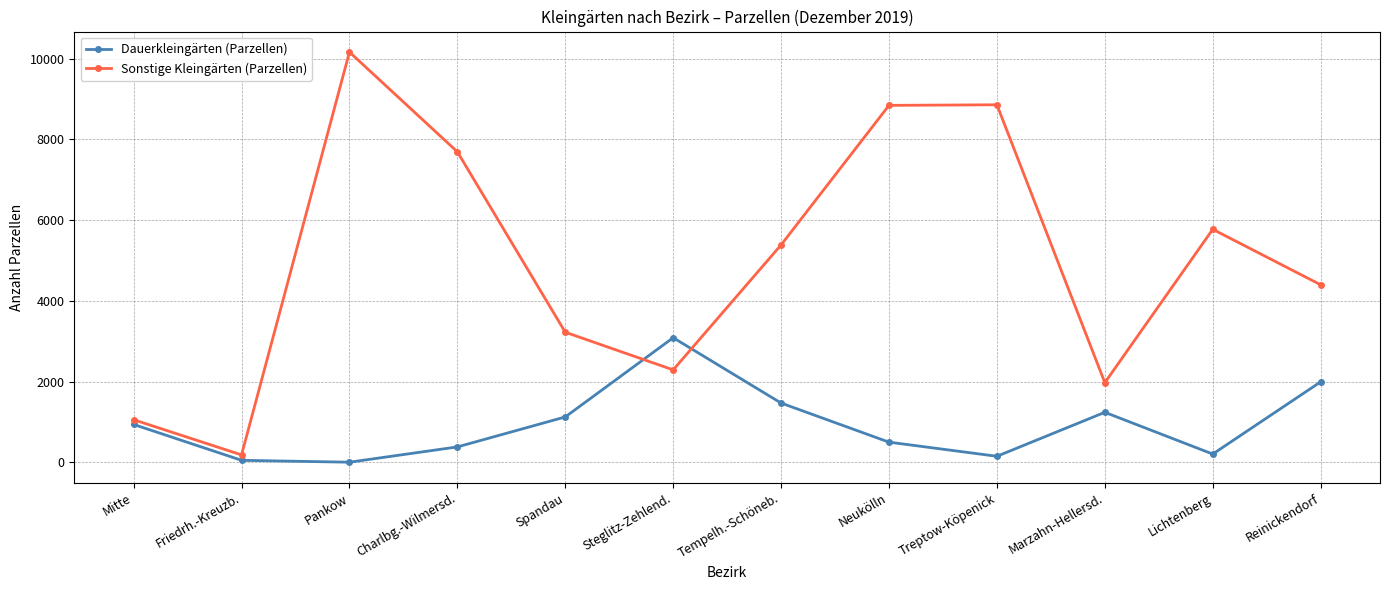

What is the label of the 6th point from the left?

Steglitz-Zehlend.